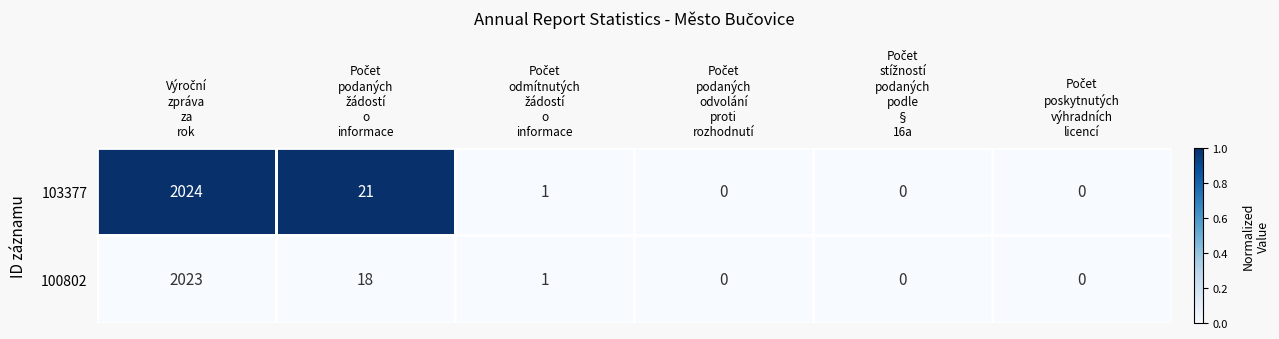

Rank the series by their average value, from lowest to highest.

100802, 103377